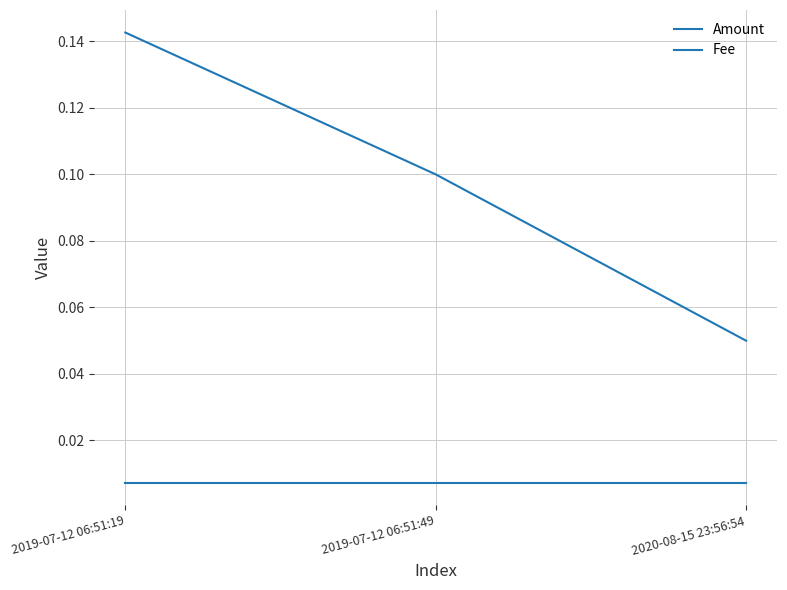

How many categories are shown in the chart?

3